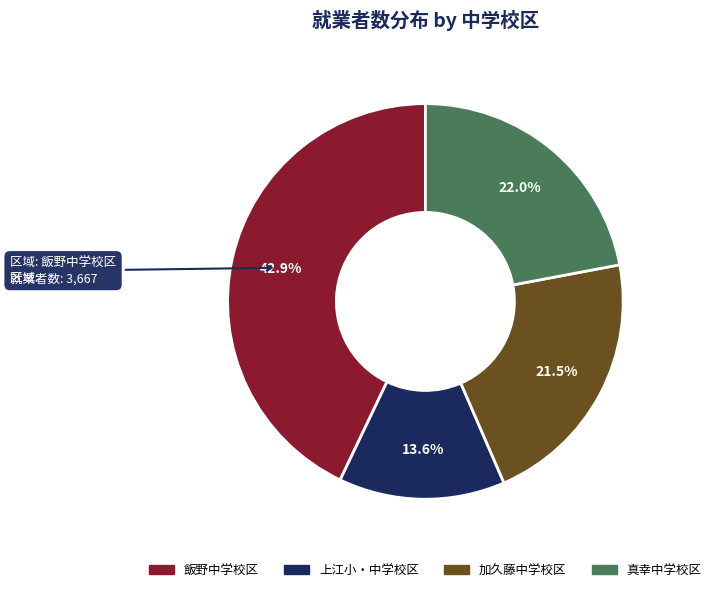

Count the number of slices in the pie.

4